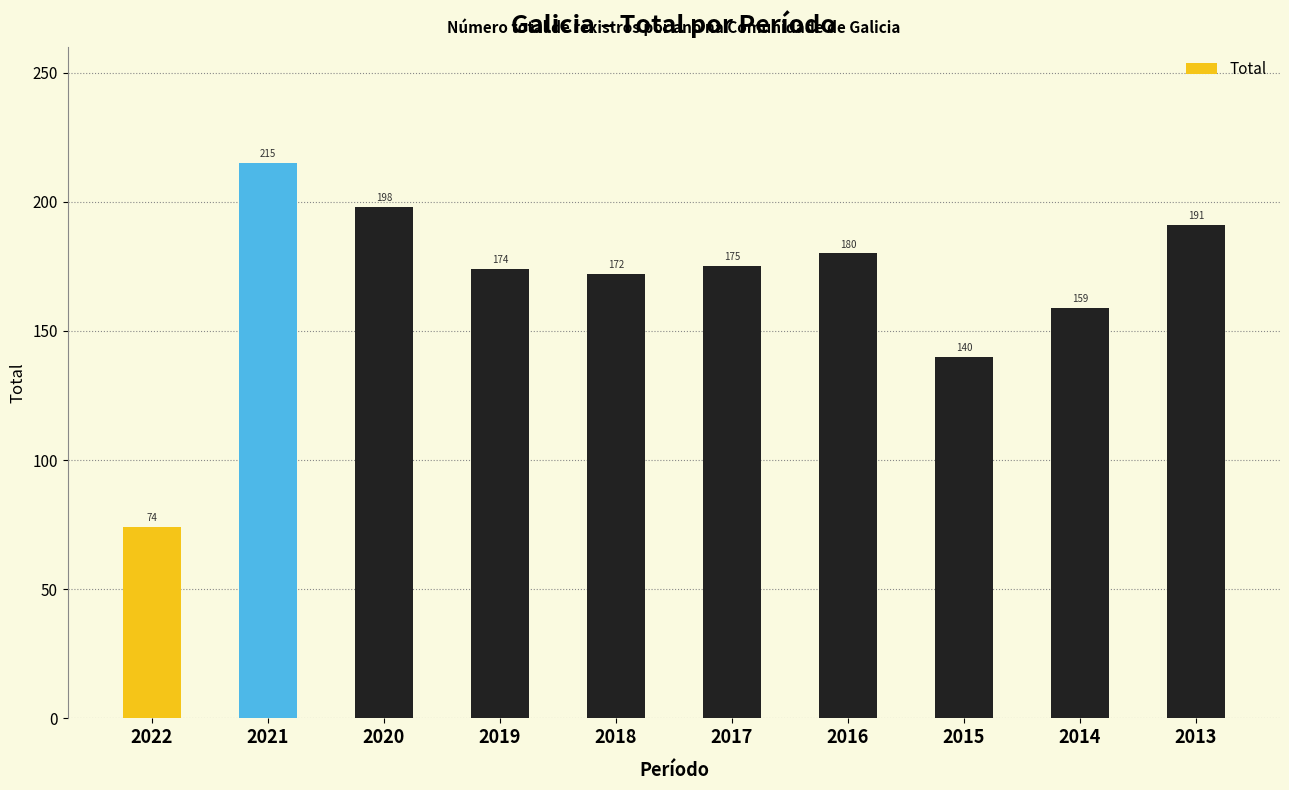

What is the difference between the maximum and minimum values?

141